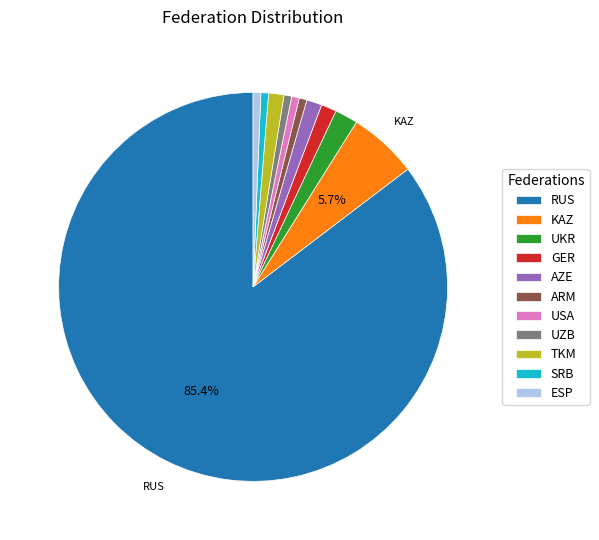

To the nearest percent, what portion does RUS represent?

85%